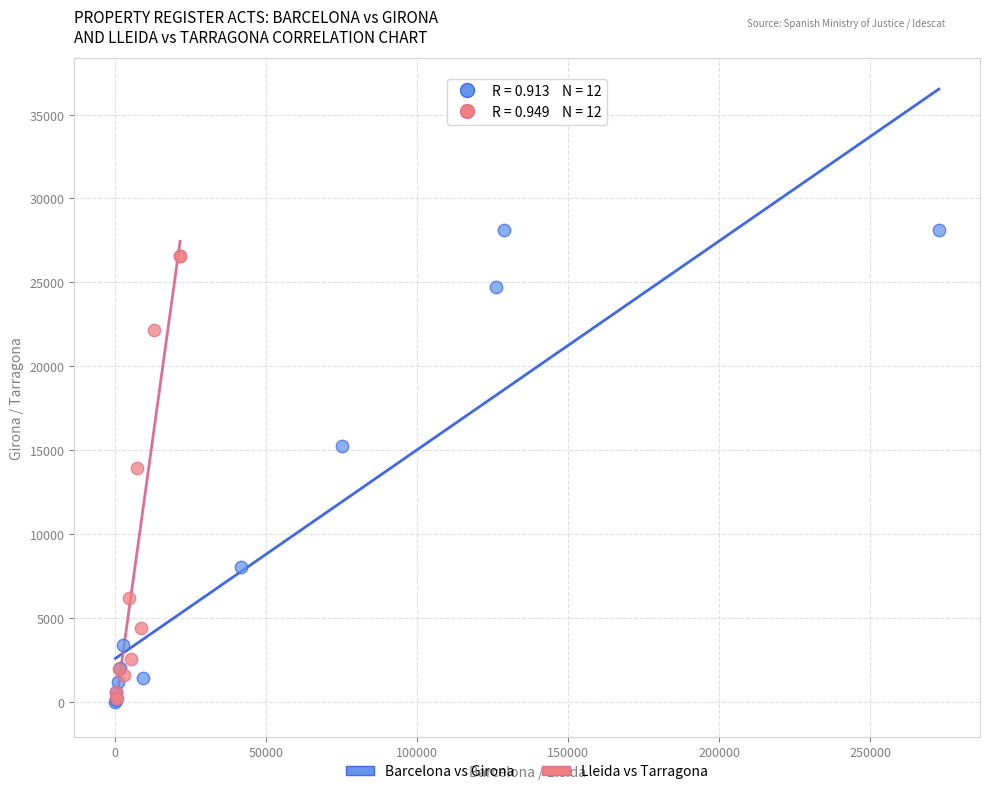

Which series has the widest spread of Y values?

Barcelona vs Girona